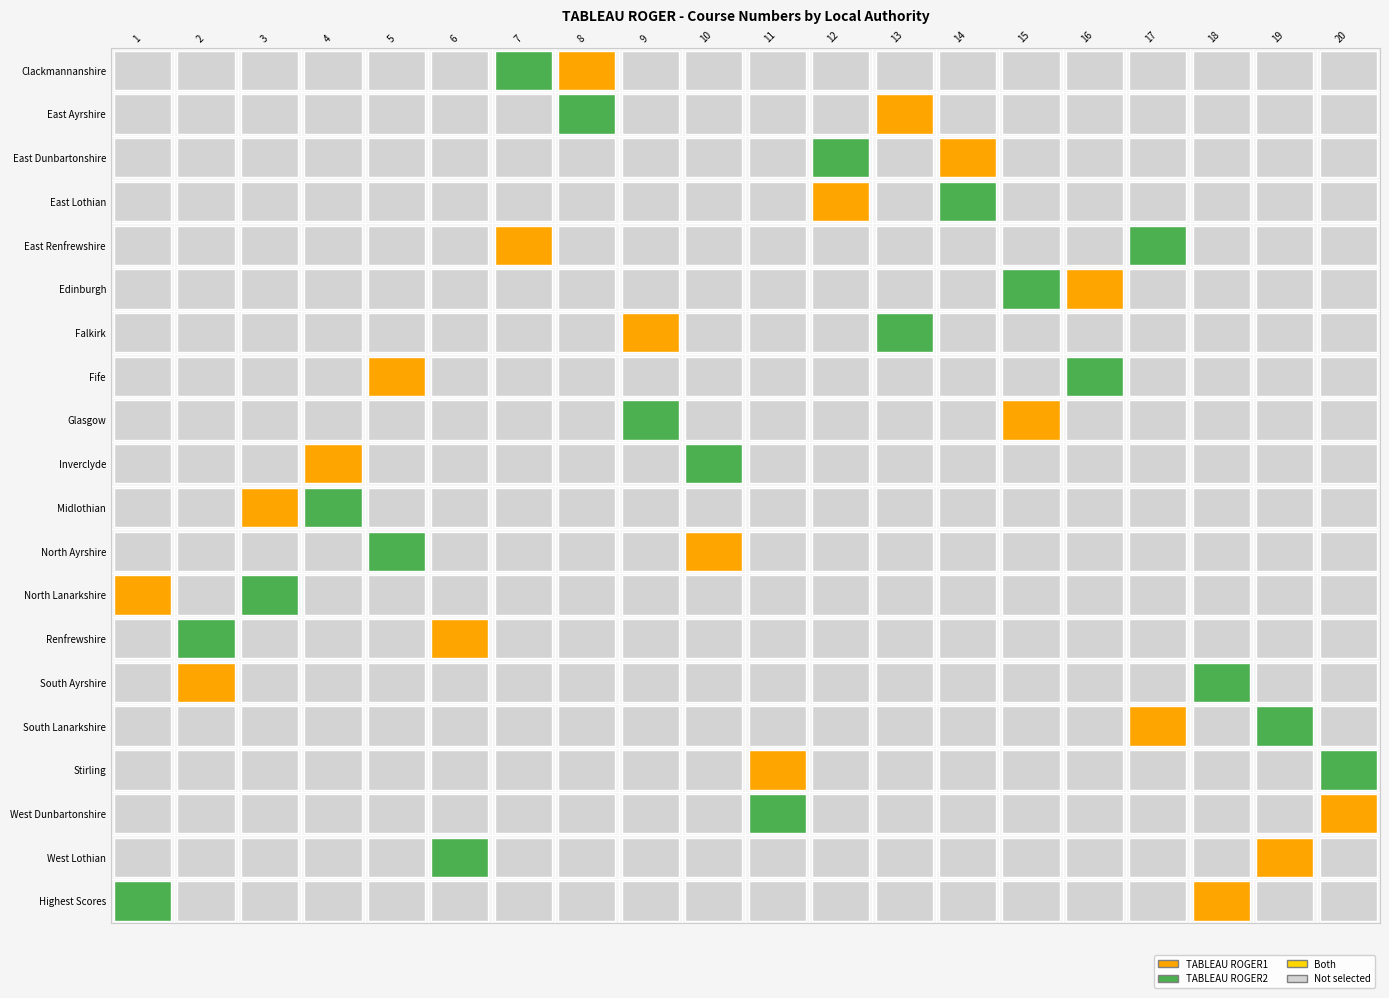

Reading left to right, list all the values displayed in this chart.

TABLEAU ROGER1: 8	13	14	12	7	16	9	5	15	4	3	10	1	6	2	17	11	20	19	18
TABLEAU ROGER2: 7	8	12	14	17	15	13	16	9	10	4	5	3	2	18	19	20	11	6	1